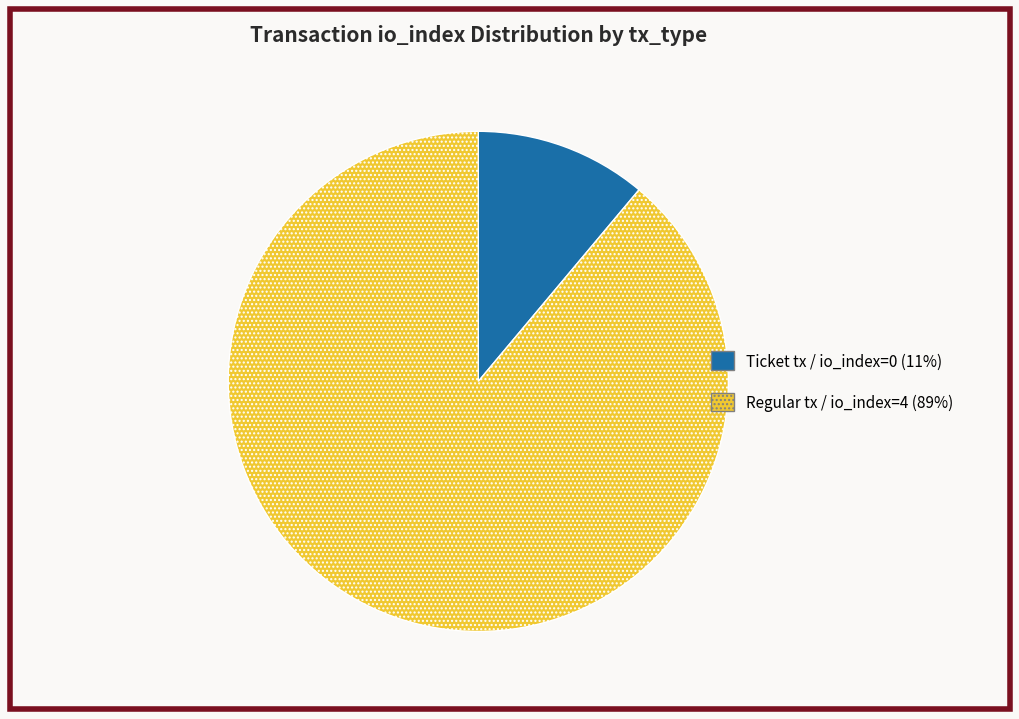

Is there a majority slice in this chart?

Yes